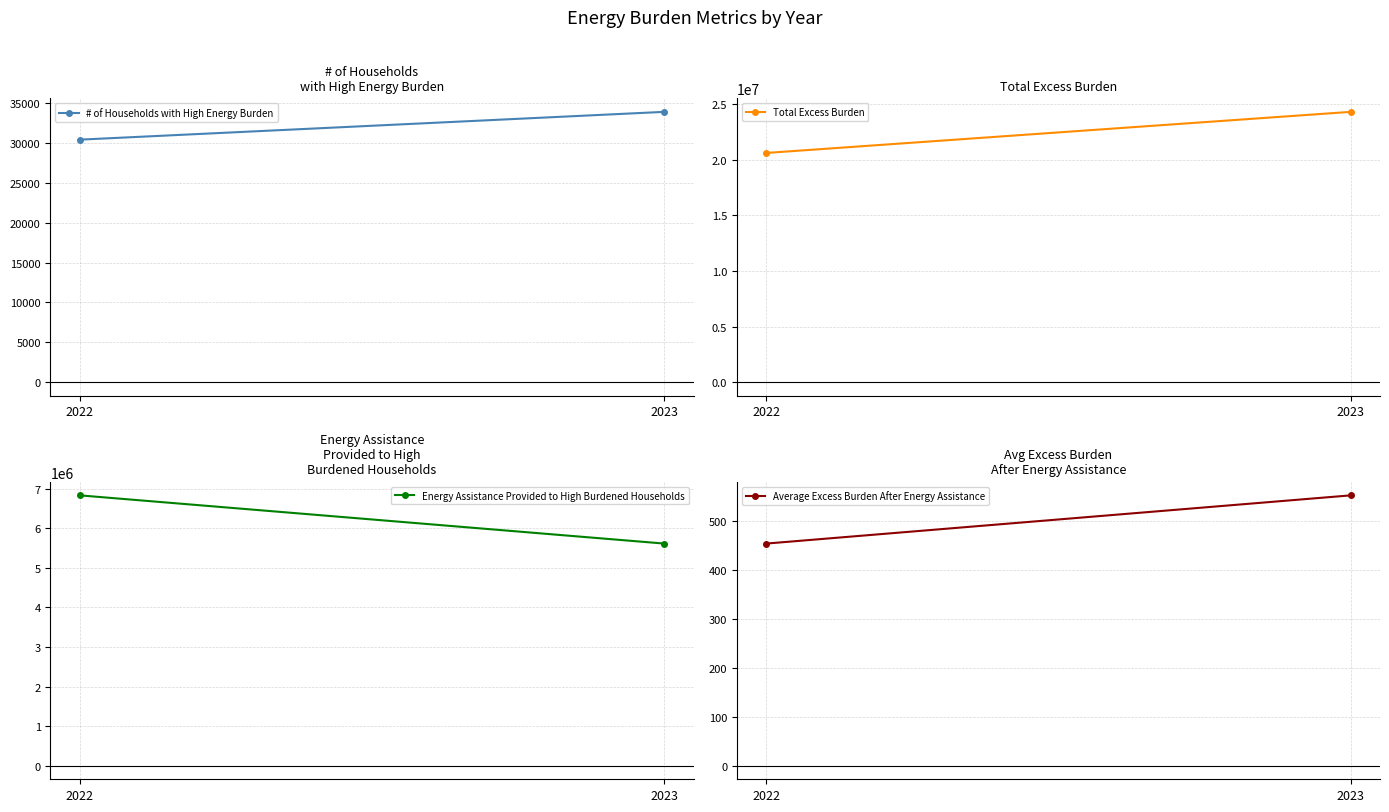

How many lines are shown in the chart?

4